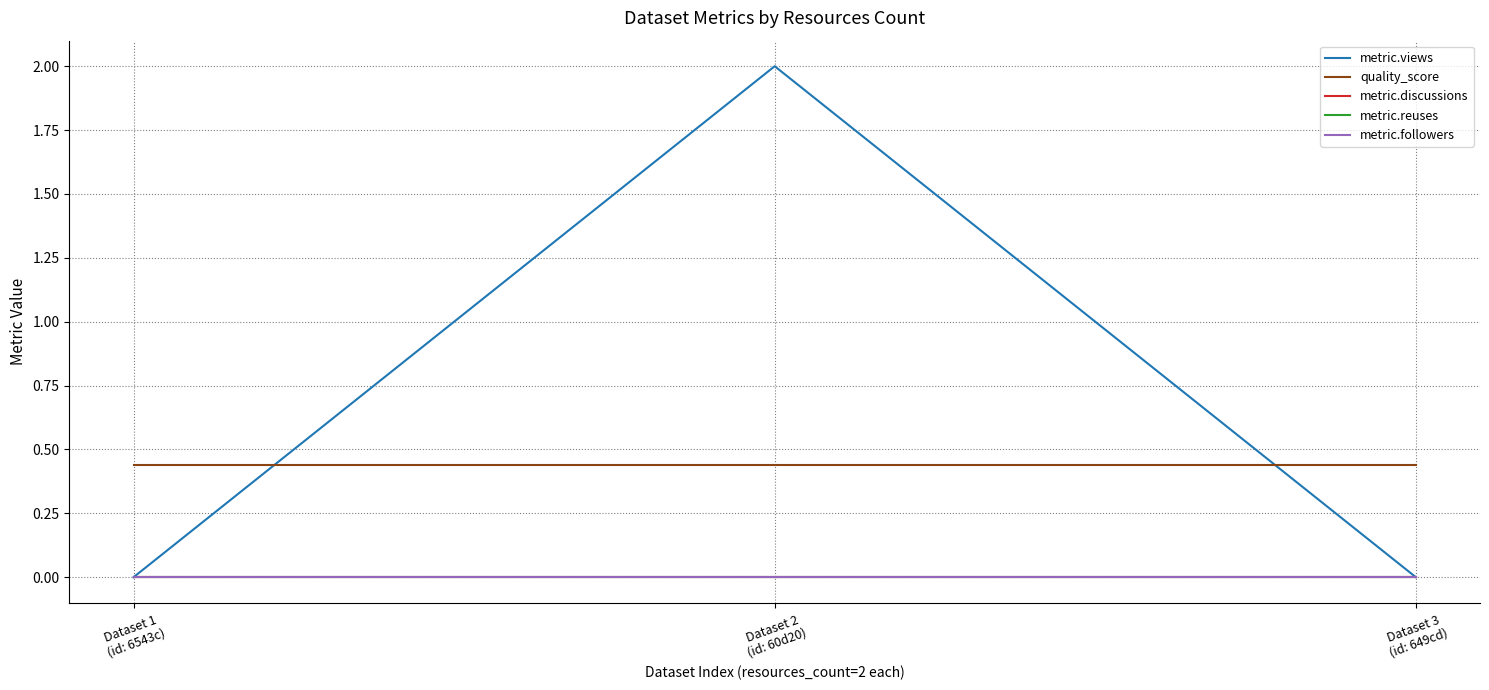

Does the chart have visible grid lines?

Yes